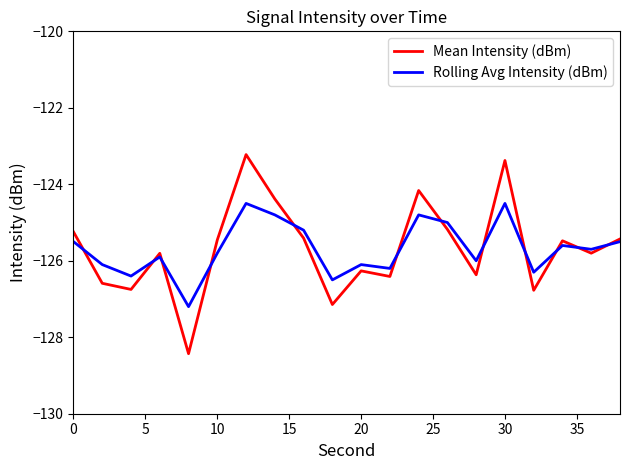

What is the minimum value for Mean Intensity (dBm)?

-128.4